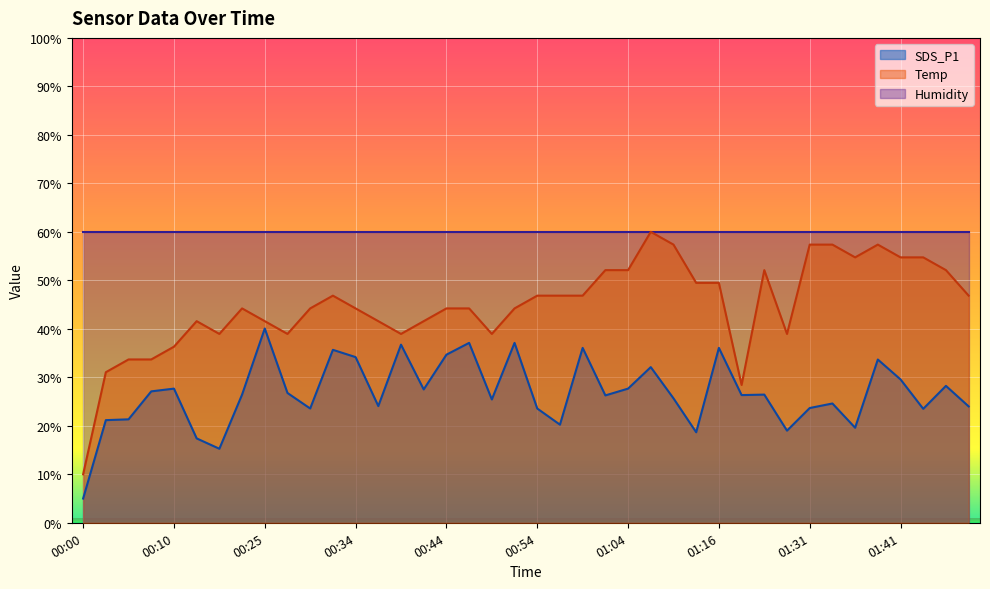

Which has a higher value, 01:13 or 01:31?

01:31